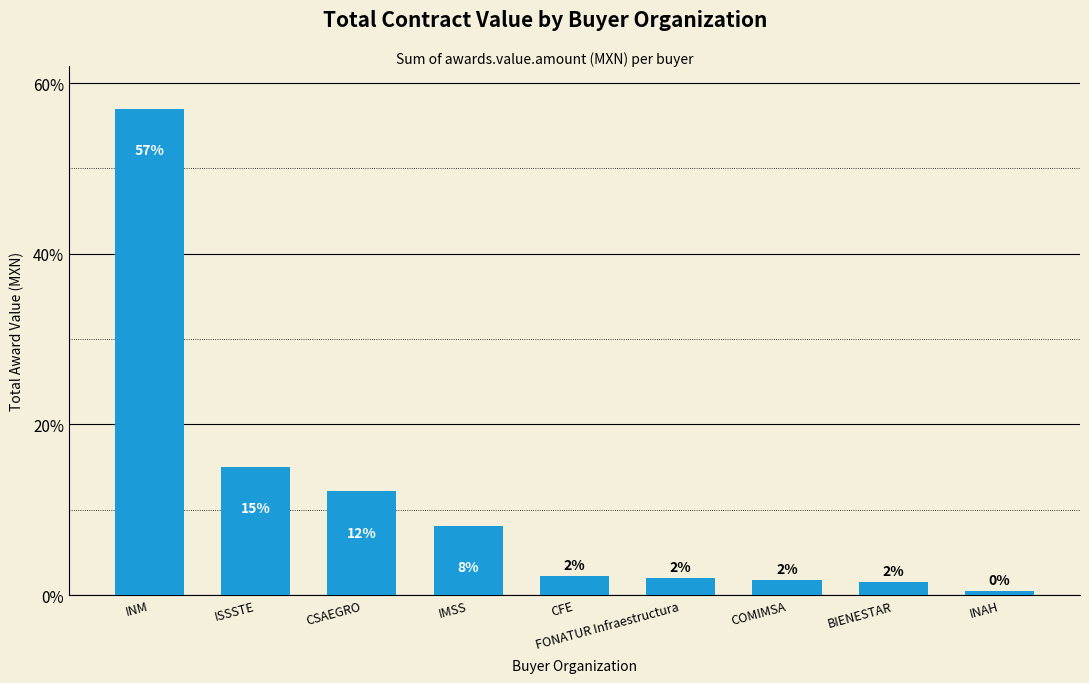

What is the sum of the values at COMIMSA and IMSS?

9.8